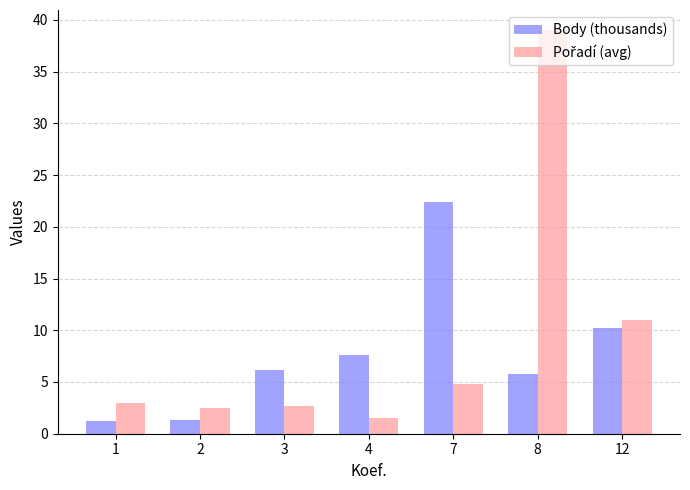

What is the value of the Body (thousands) bar at the 1st from the left?

1.2